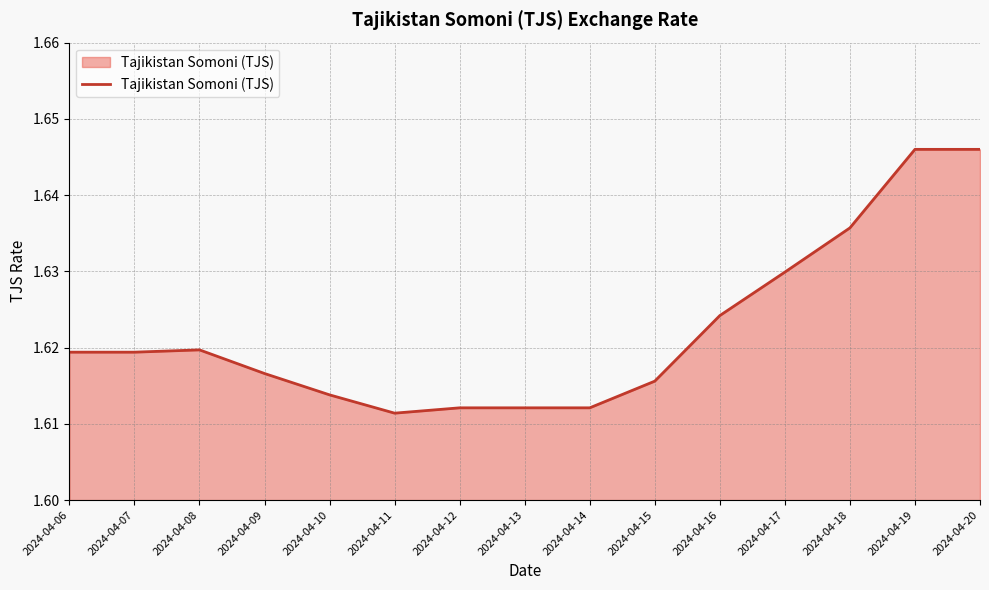

The value at 2024-04-15 is 0.5. True or false?

False